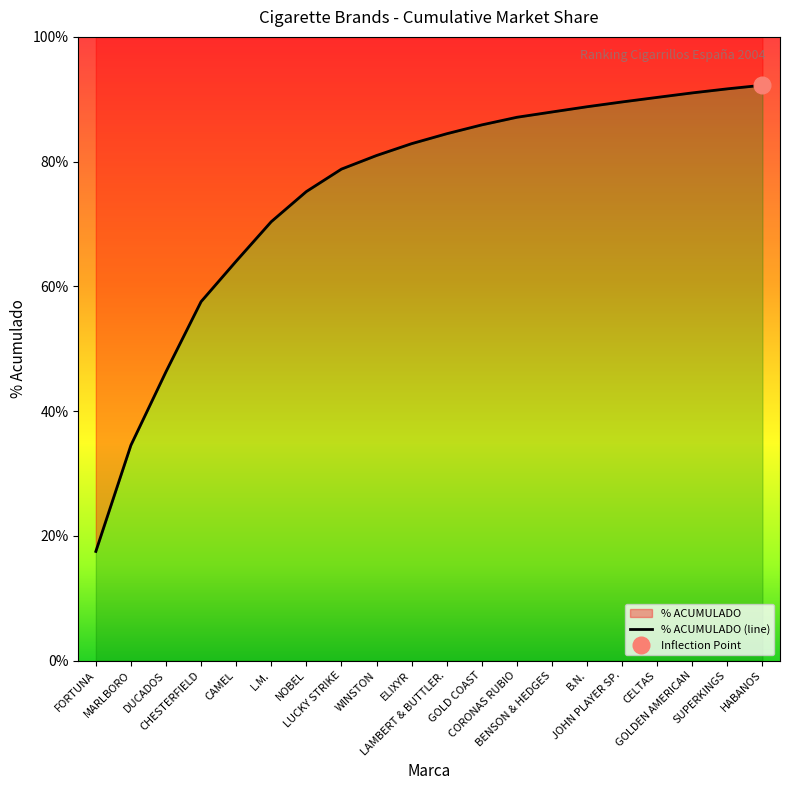

What is the maximum value shown in the chart?

0.9